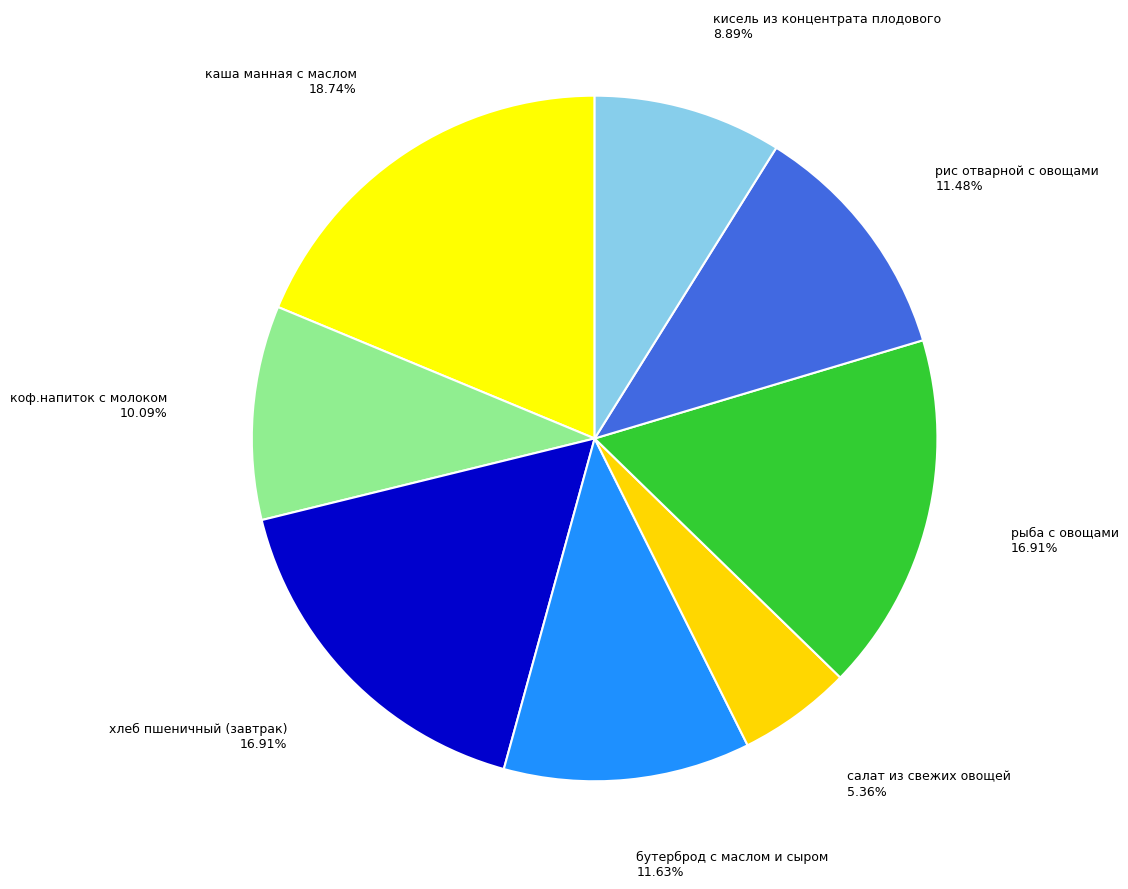

Which slice is the largest?

каша манная с маслом